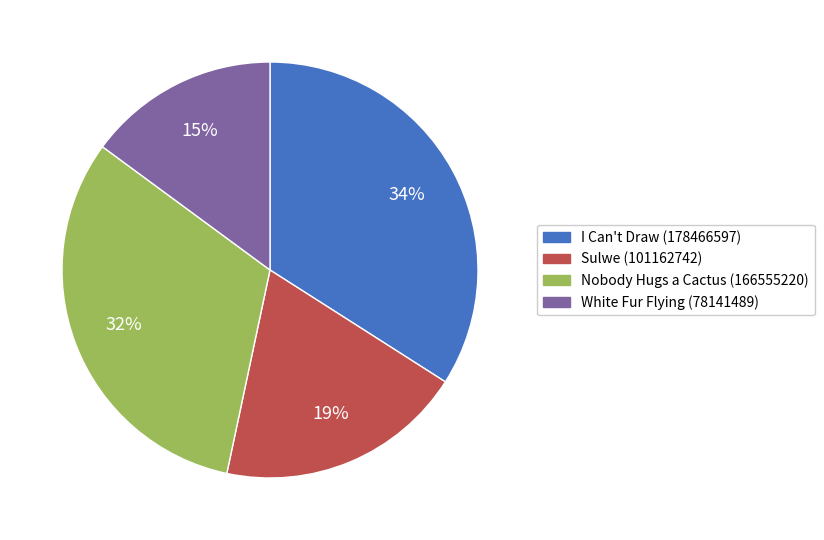

The Nobody Hugs a Cactus (166555220) slice represents 32% of the pie. True or false?

True